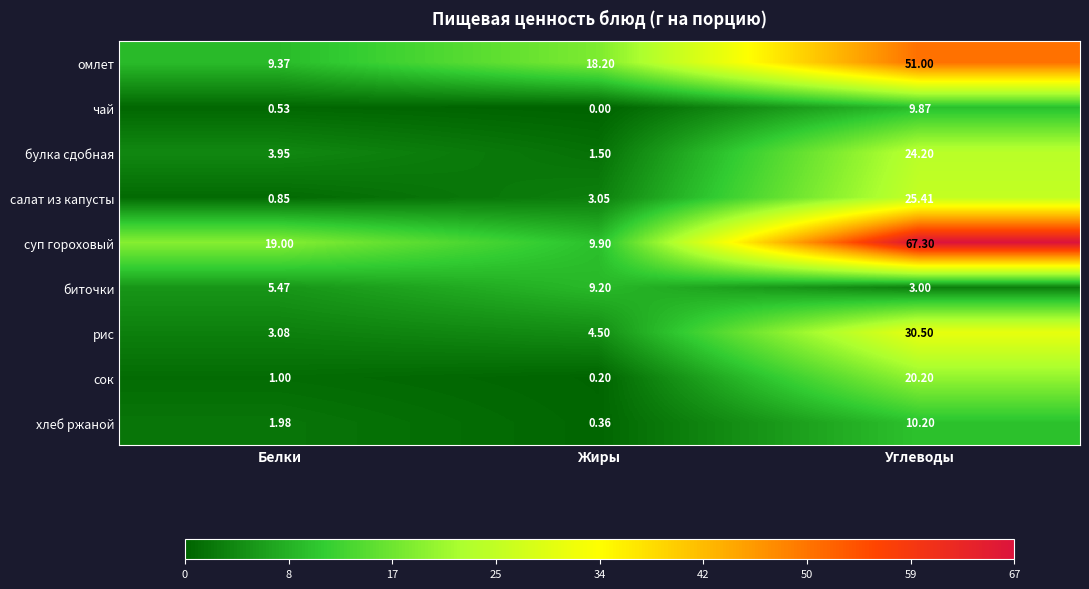

At which label is суп гороховый closest to 38?

Белки